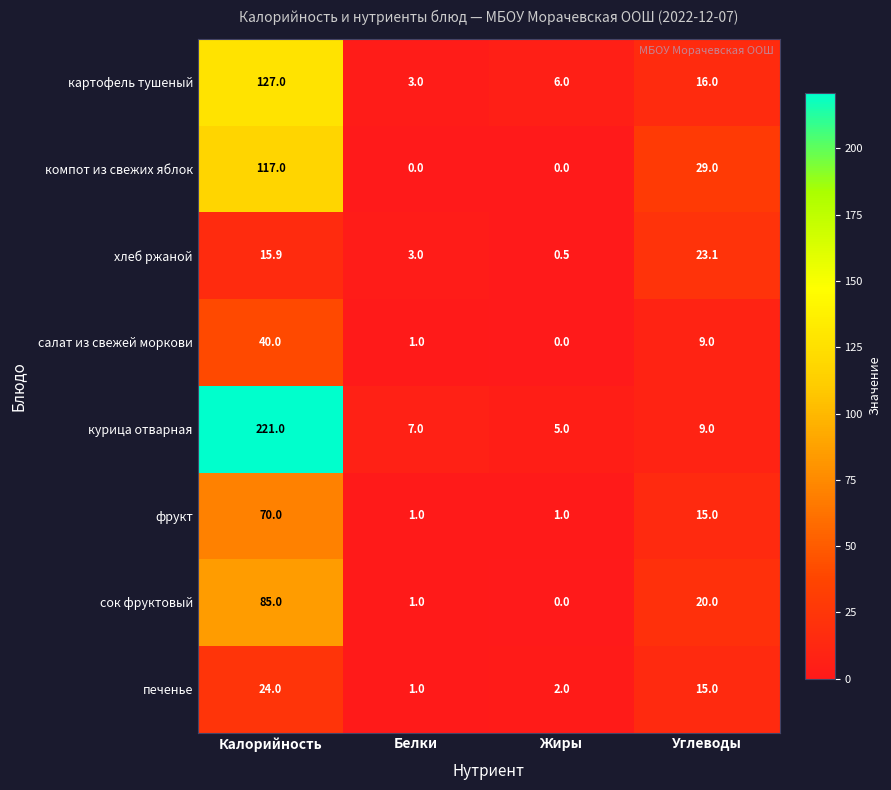

At how many categories does at least one series exceed 167?

1